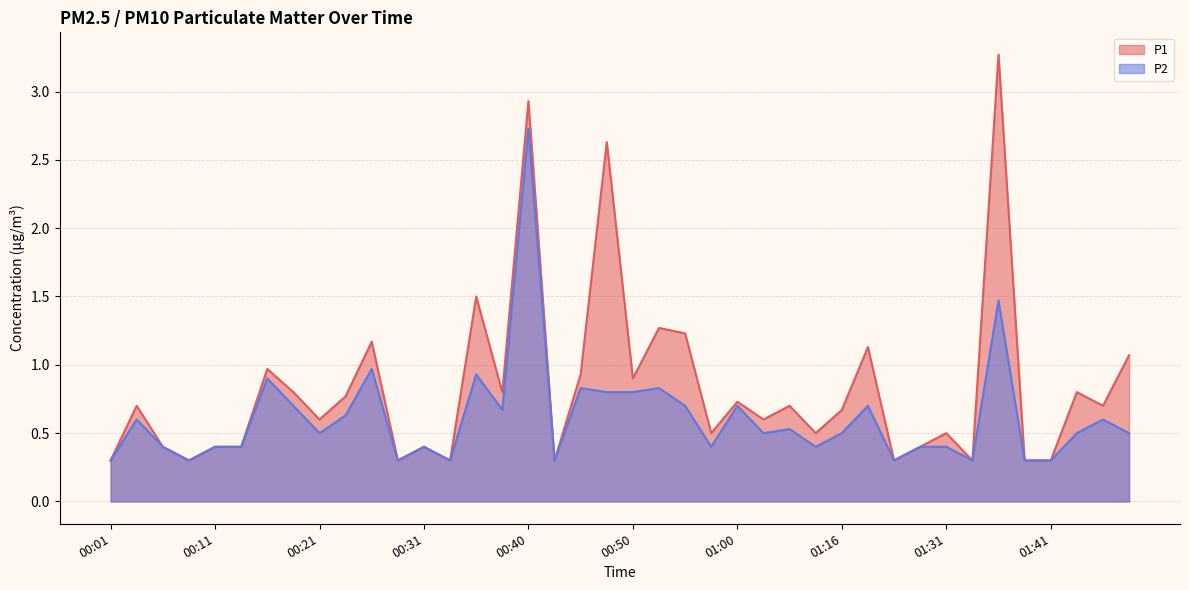

Count the number of data series in this chart.

2